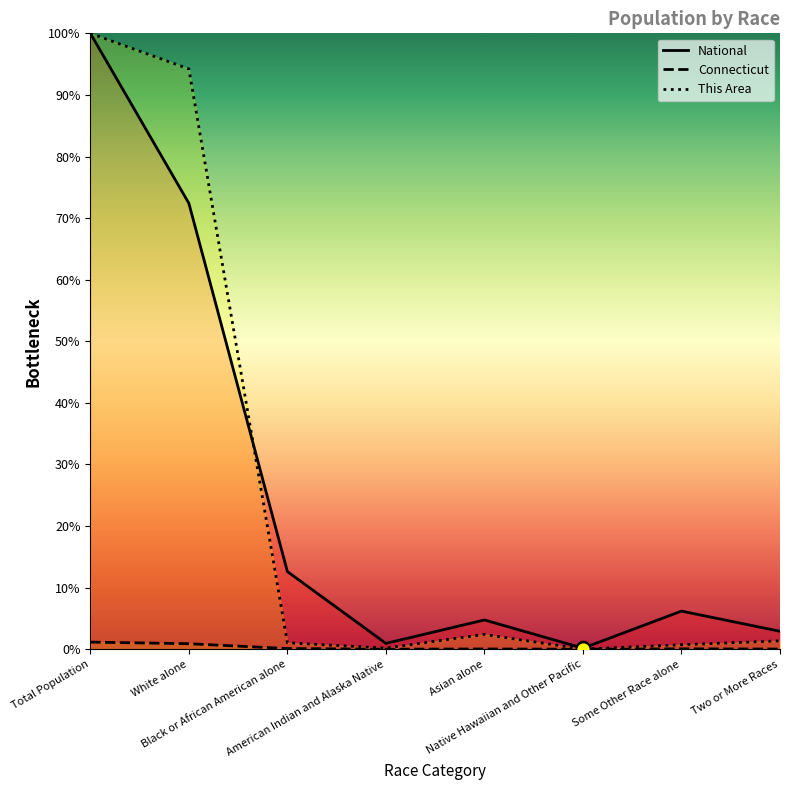

True or false: Connecticut has a value of 0.0 at Black or African American alone.

False